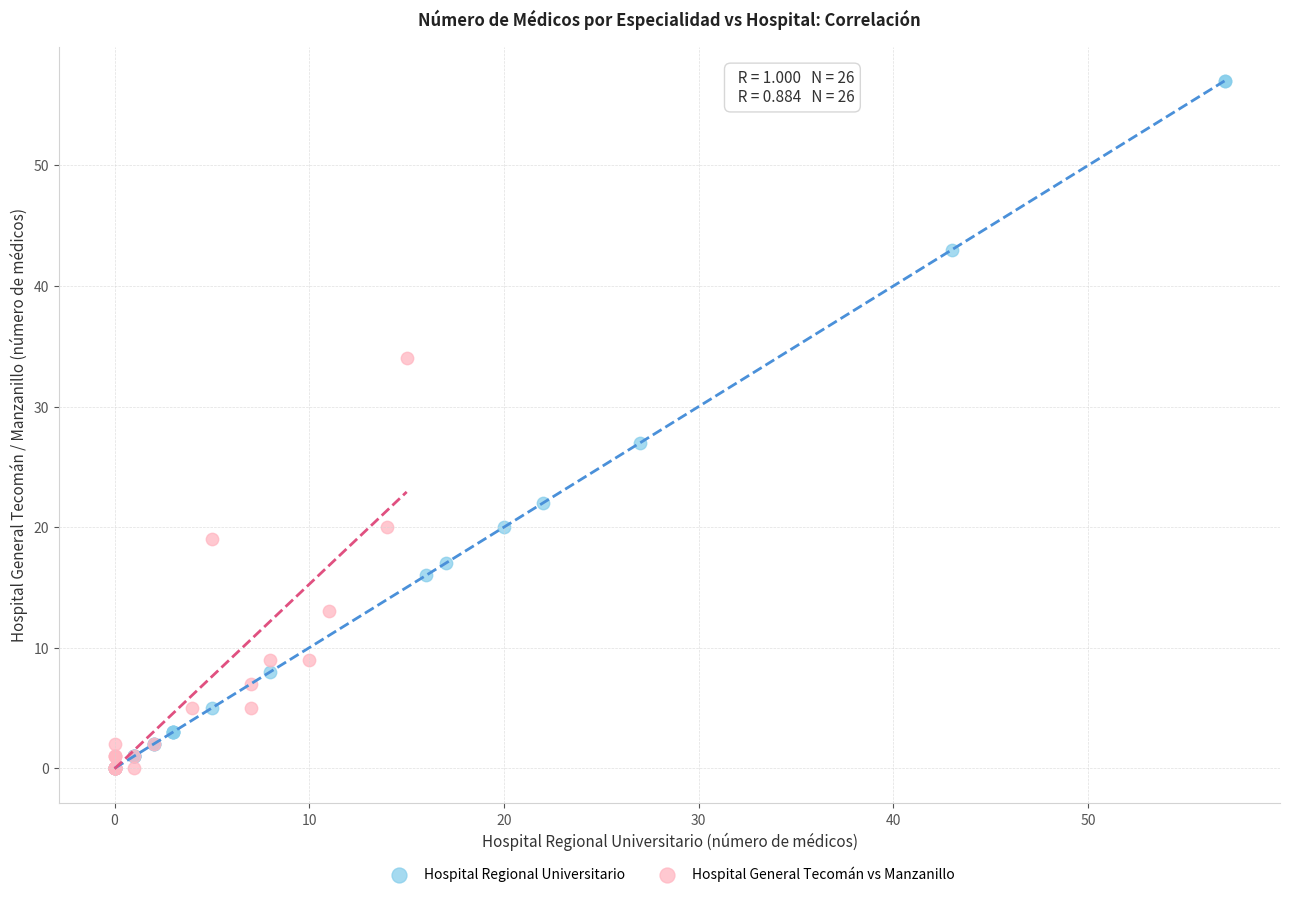

Which series contains the highest Y value?

Hospital Regional Universitario